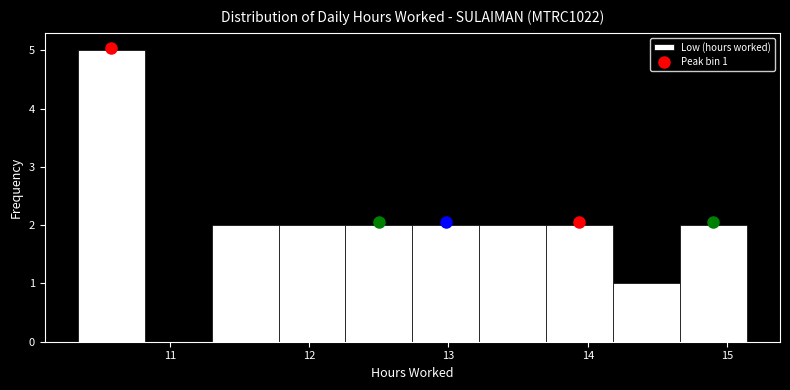

Which range on the x-axis has the tallest bar?

10.34 to 10.82